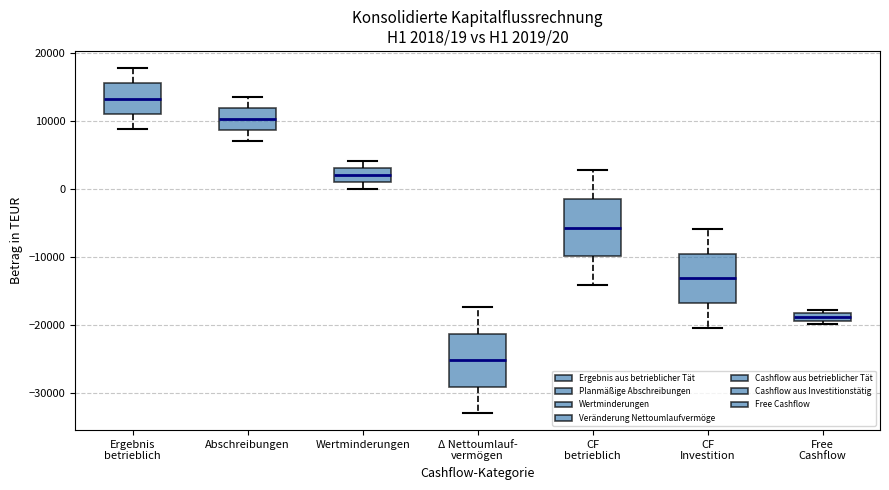

Which box has the highest median line?

Ergebnis betrieblich